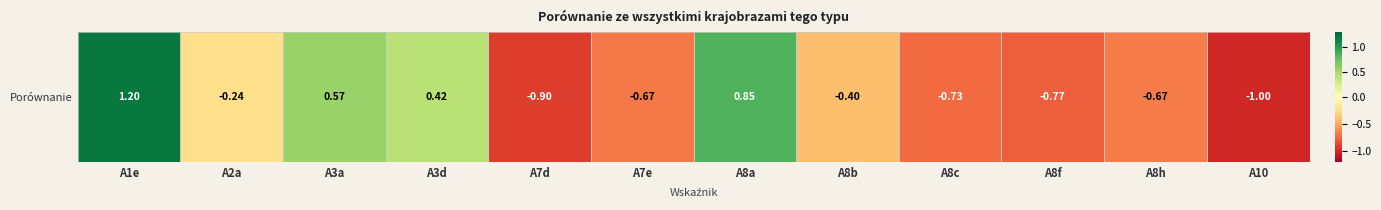

The chart shows a value of -0.2 at A2a. True or false?

True